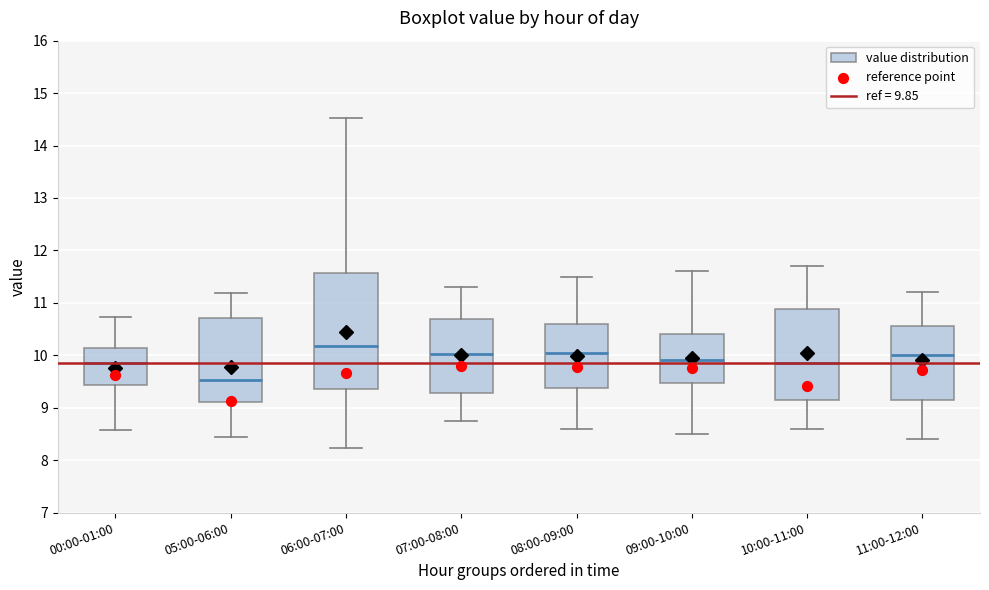

Which box's median line is the lowest?

05:00-06:00